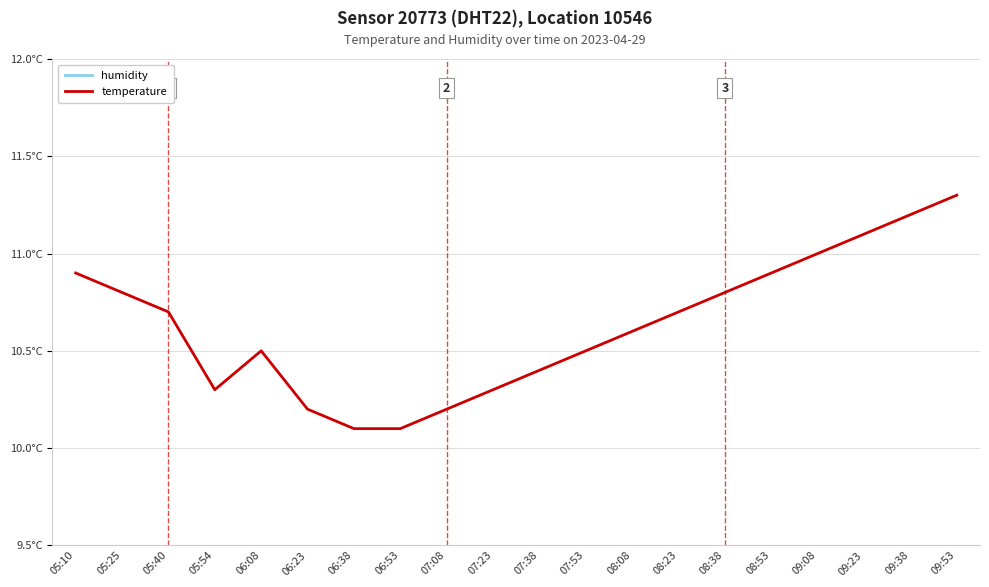

Is it true that humidity equals 99.9 at 07:08?

True